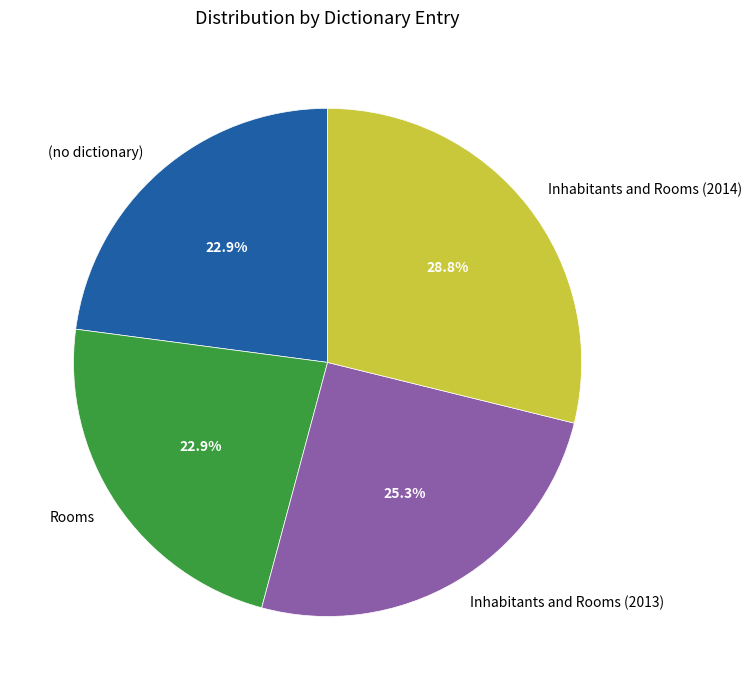

Is there any slice that represents more than half of the pie?

No